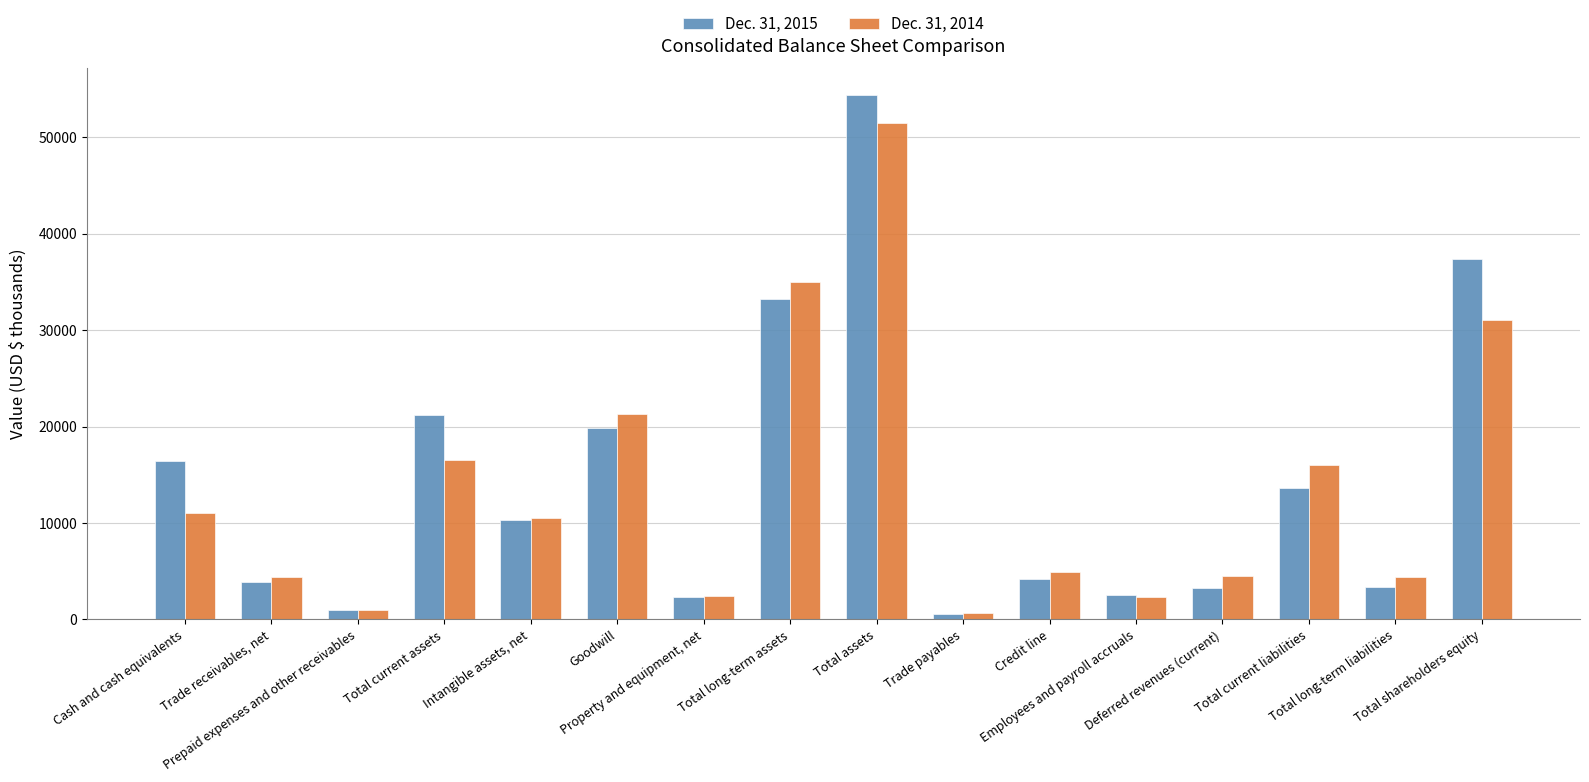

The Dec. 31, 2014 series shows 646 at Trade payables. True or false?

True